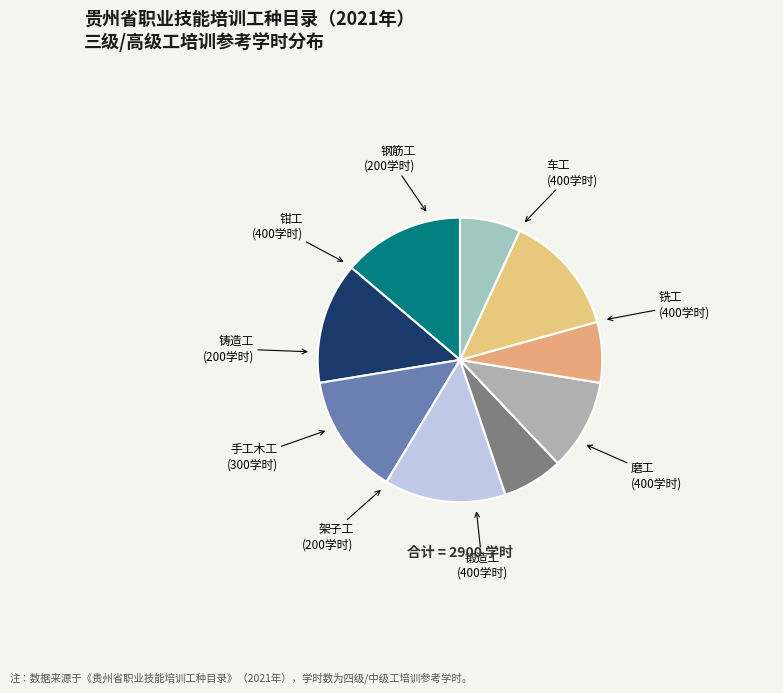

Is there a majority slice in this chart?

No